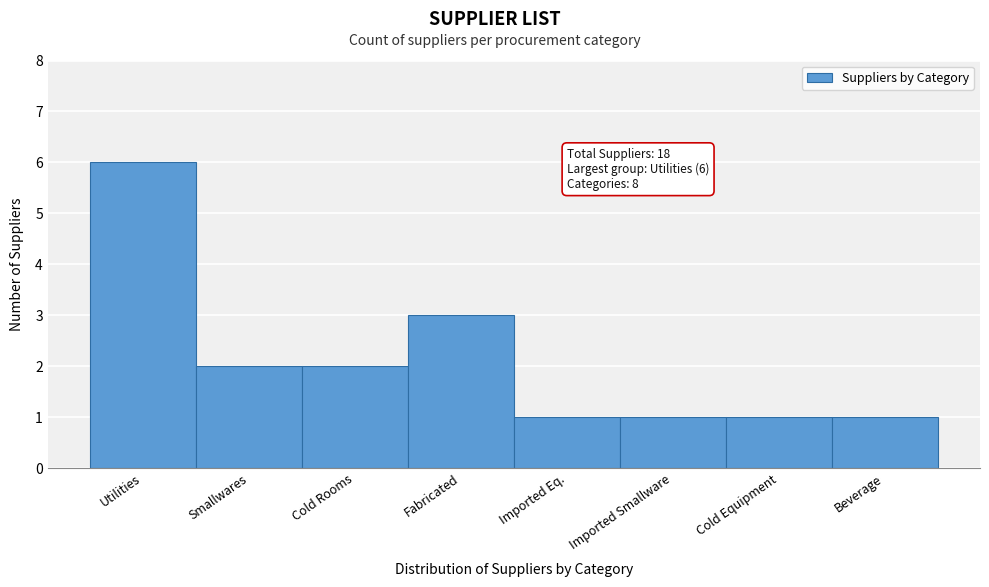

Reading left to right, what are all the values shown in this chart?

Utilities=6	Smallwares=2	Cold Rooms=2	Fabricated=3	Imported Eq.=1	Imported Smallware=1	Cold Equipment=1	Beverage=1